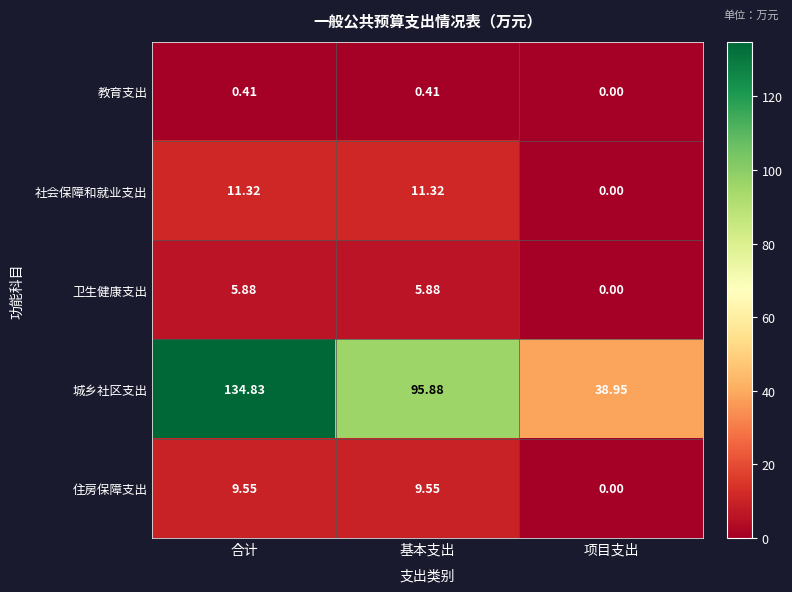

At which label is 社会保障和就业支出 closest to 5?

项目支出